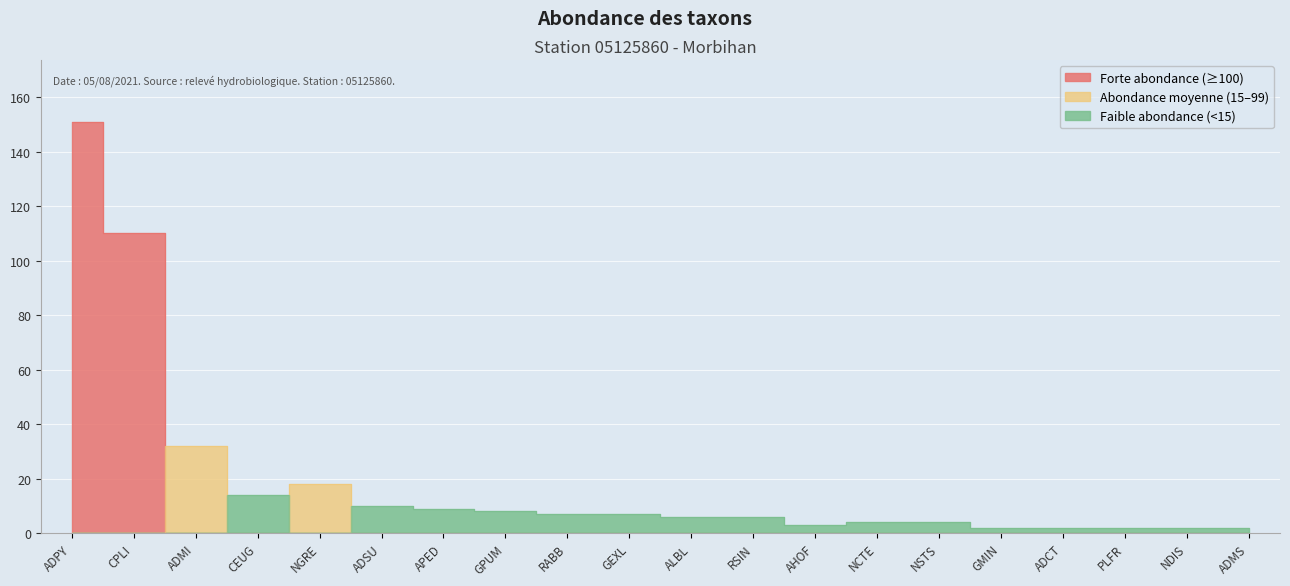

What is the sum of all values?

401